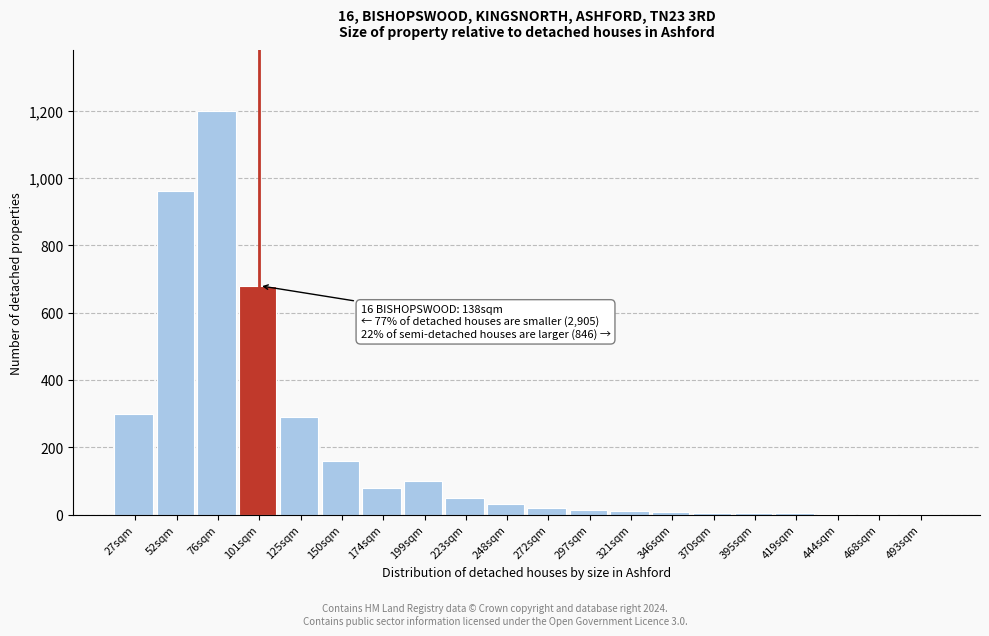

At which category does the chart reach its peak across all series?

76sqm